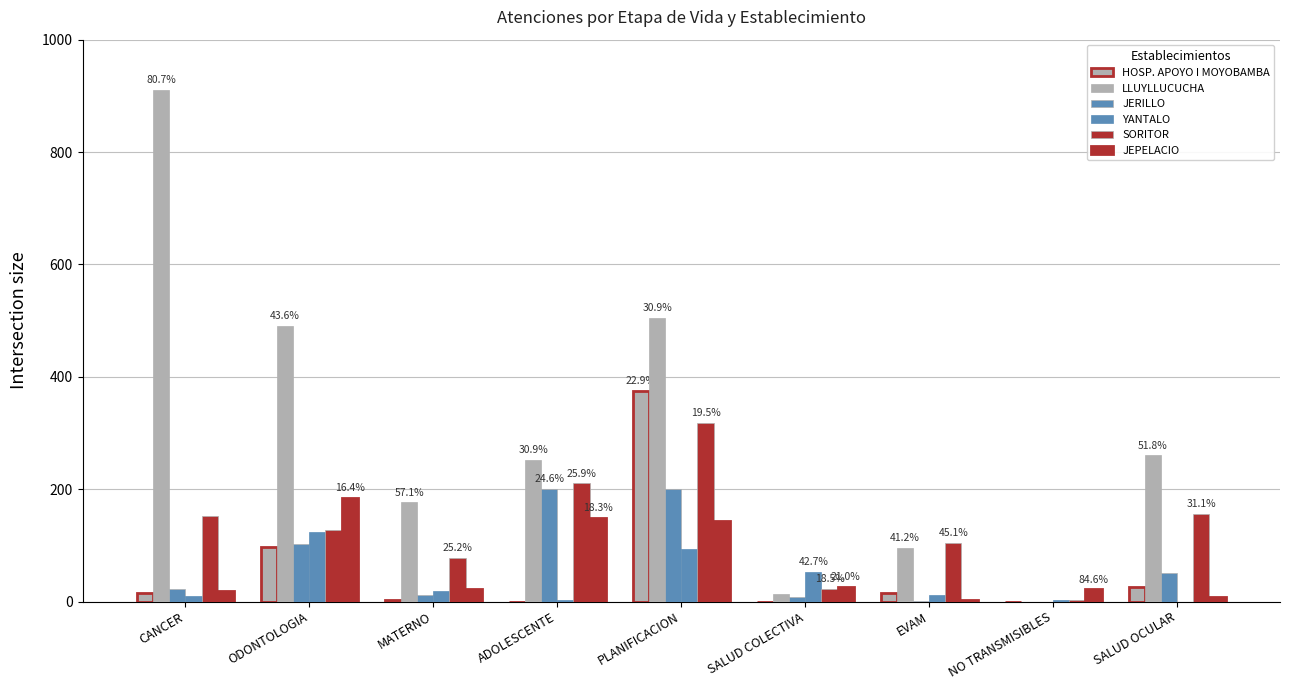

At SALUD OCULAR, list the series in order from smallest to largest.

YANTALO, JEPELACIO, HOSP. APOYO I MOYOBAMBA, JERILLO, SORITOR, LLUYLLUCUCHA